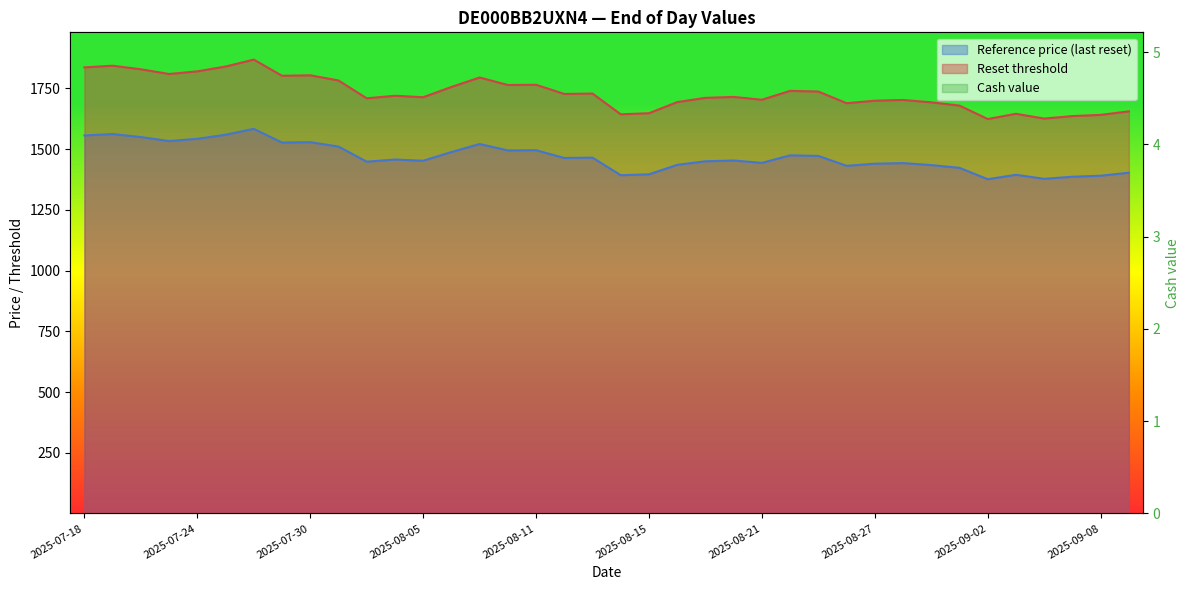

Reading right to left, extract all data points from this chart.

Reference price (last reset): 2025-09-09=1403.0	2025-09-08=1390.6	2025-09-05=1386.4	2025-09-04=1377.8	2025-09-03=1394.4	2025-09-02=1376.2	2025-09-01=1423.0	2025-08-29=1434.4	2025-08-28=1442.6	2025-08-27=1440.0	2025-08-26=1431.4	2025-08-25=1472.0	2025-08-22=1474.4	2025-08-21=1443.4	2025-08-20=1453.2	2025-08-19=1450.0	2025-08-18=1435.2	2025-08-15=1396.4	2025-08-14=1392.6	2025-08-13=1465.0	2025-08-12=1463.6	2025-08-11=1495.6	2025-08-08=1494.8	2025-08-07=1521.0	2025-08-06=1488.0	2025-08-05=1452.2	2025-08-04=1457.2	2025-08-01=1448.4	2025-07-31=1510.6	2025-07-30=1528.6	2025-07-29=1527.0	2025-07-28=1583.4	2025-07-25=1559.2	2025-07-24=1542.4	2025-07-23=1533.2	2025-07-22=1549.6	2025-07-21=1562.0	2025-07-18=1556.2
Reset threshold: 2025-09-09=1655.5	2025-09-08=1640.9	2025-09-05=1636.0	2025-09-04=1625.8	2025-09-03=1645.4	2025-09-02=1623.9	2025-09-01=1679.1	2025-08-29=1692.6	2025-08-28=1702.3	2025-08-27=1699.2	2025-08-26=1689.1	2025-08-25=1737.0	2025-08-22=1739.8	2025-08-21=1703.2	2025-08-20=1714.8	2025-08-19=1711.0	2025-08-18=1693.5	2025-08-15=1647.8	2025-08-14=1643.3	2025-08-13=1728.7	2025-08-12=1727.0	2025-08-11=1764.8	2025-08-08=1763.9	2025-08-07=1794.8	2025-08-06=1755.8	2025-08-05=1713.6	2025-08-04=1719.5	2025-08-01=1709.1	2025-07-31=1782.5	2025-07-30=1803.7	2025-07-29=1801.9	2025-07-28=1868.4	2025-07-25=1839.9	2025-07-24=1820.0	2025-07-23=1809.2	2025-07-22=1828.5	2025-07-21=1843.2	2025-07-18=1836.3
Cash value: 2025-09-09=2.1	2025-09-08=2.2	2025-09-05=2.3	2025-09-04=2.3	2025-09-03=2.2	2025-09-02=2.4	2025-09-01=2.0	2025-08-29=2.0	2025-08-28=1.9	2025-08-27=1.9	2025-08-26=2.0	2025-08-25=1.7	2025-08-22=1.7	2025-08-21=1.9	2025-08-20=1.9	2025-08-19=1.9	2025-08-18=2.0	2025-08-15=2.3	2025-08-14=2.4	2025-08-13=1.9	2025-08-12=1.9	2025-08-11=1.7	2025-08-08=1.7	2025-08-07=1.6	2025-08-06=1.8	2025-08-05=2.0	2025-08-04=2.0	2025-08-01=2.1	2025-07-31=1.7	2025-07-30=1.6	2025-07-29=1.6	2025-07-28=1.4	2025-07-25=1.5	2025-07-24=1.6	2025-07-23=1.6	2025-07-22=1.5	2025-07-21=1.5	2025-07-18=1.5